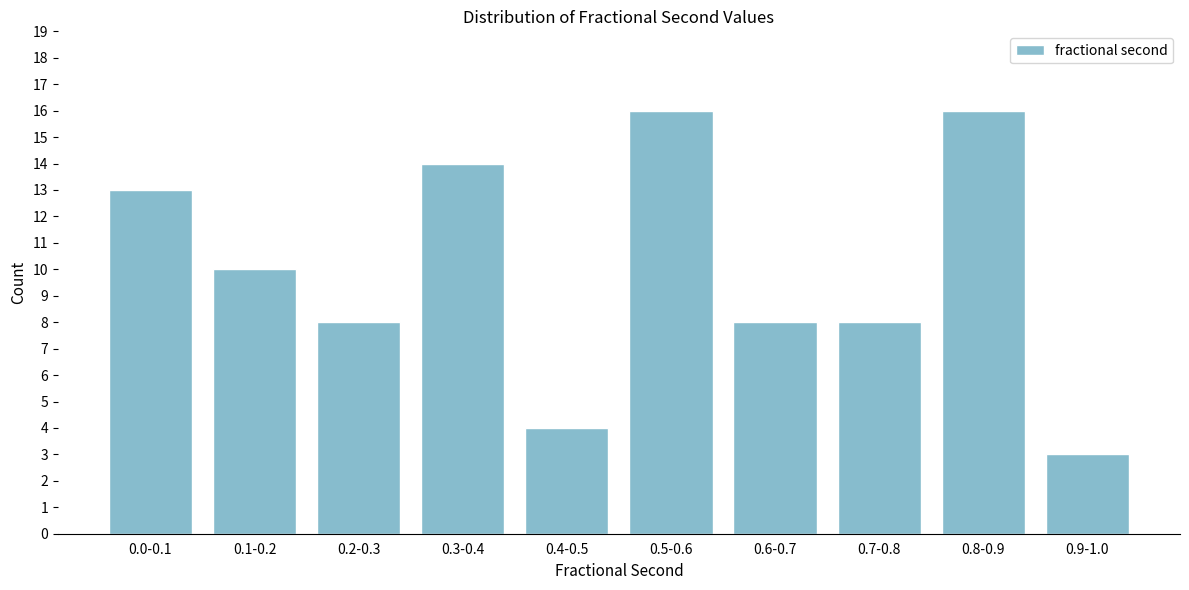

Reading left to right, extract all data points from this chart.

13	10	8	14	4	16	8	8	16	3